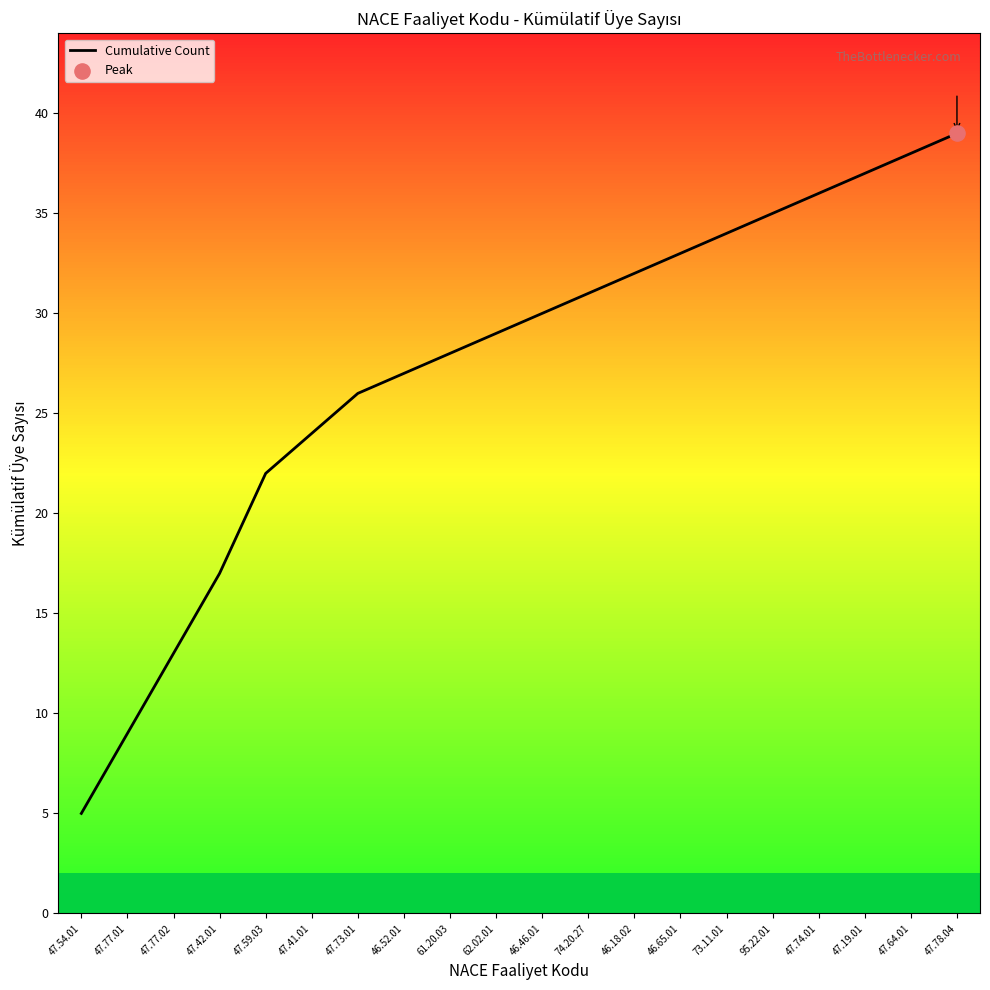

Approximately how many times larger is the value at 47.78.04 compared to 46.46.01?

1.3